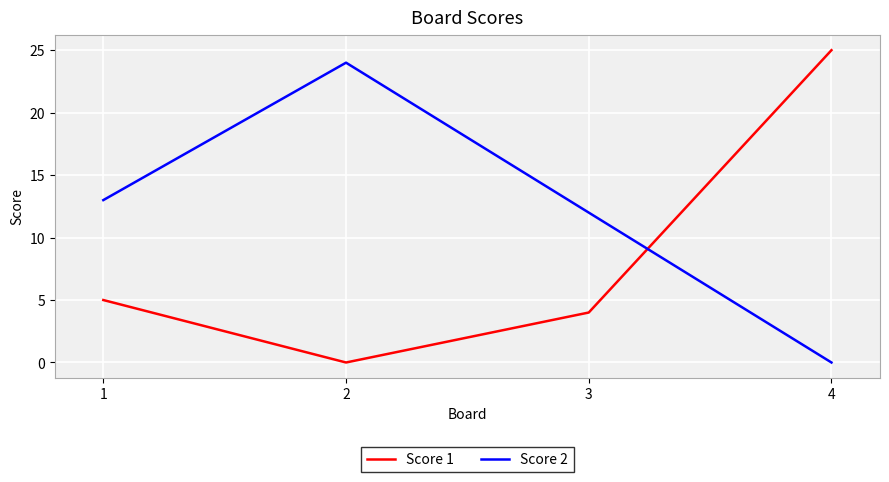

The value of Score 1 at 1 is 5. True or false?

True